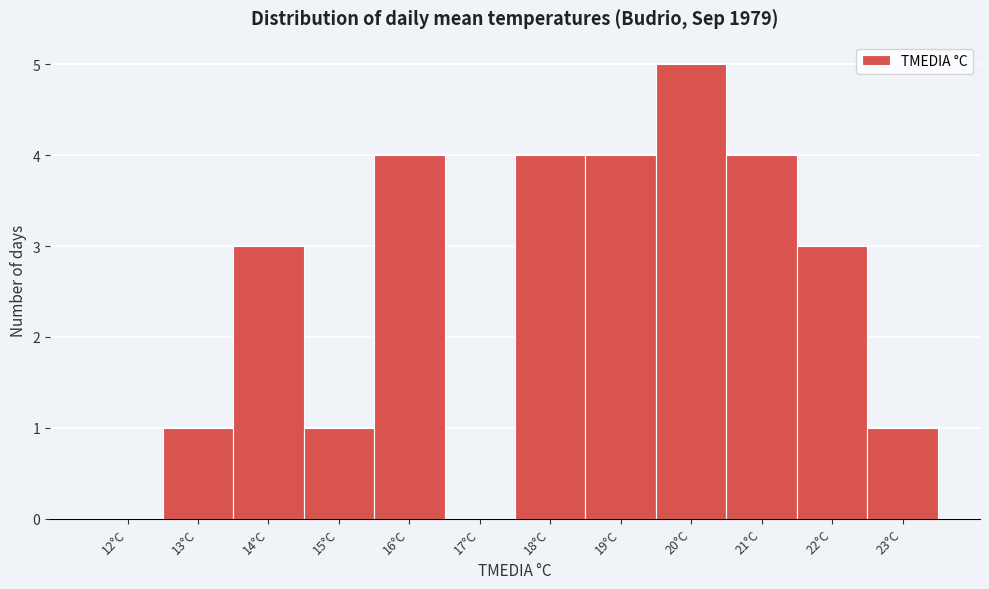

Reading left to right, extract all data points from this chart.

12°C=0	13°C=1	14°C=3	15°C=1	16°C=4	17°C=0	18°C=4	19°C=4	20°C=5	21°C=4	22°C=3	23°C=1